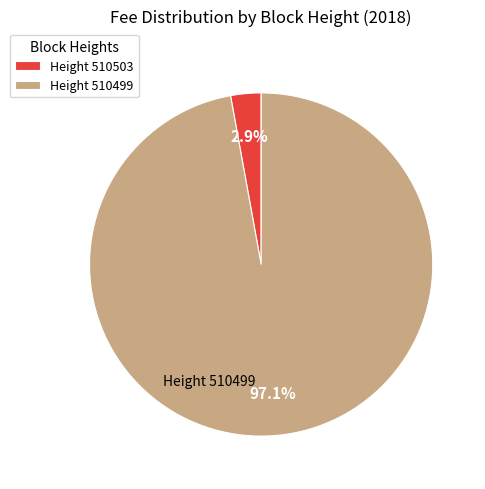

Is Height 510503 the majority of the pie?

No